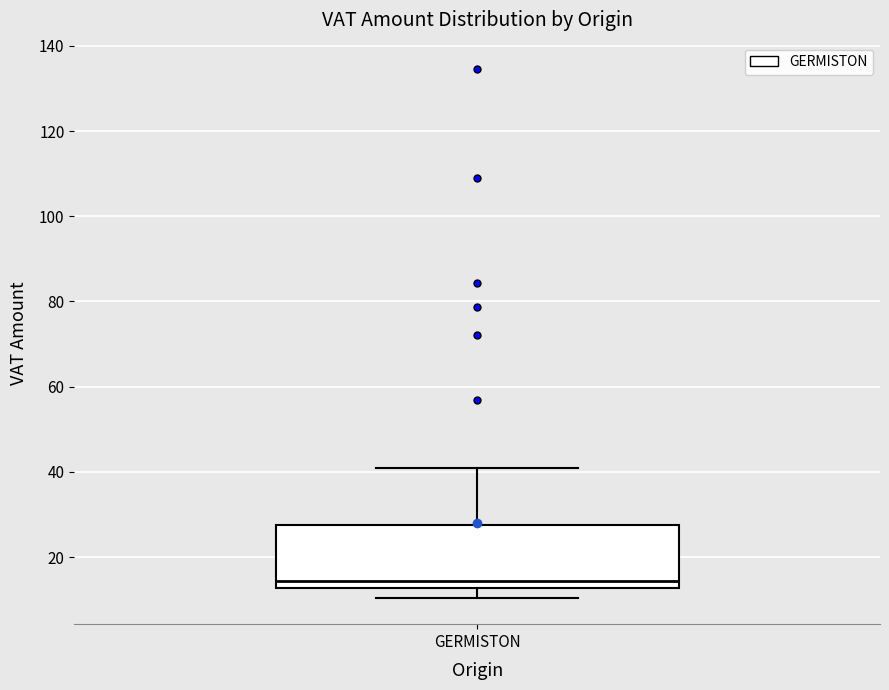

Transcribe this box plot: give where the median line is, the range the box spans, and where the two whiskers end, as read against the y-axis. The values are not printed on the chart, so give them approximately, as read against the axis.

median 14, box 12 to 28, whiskers 10 to 42